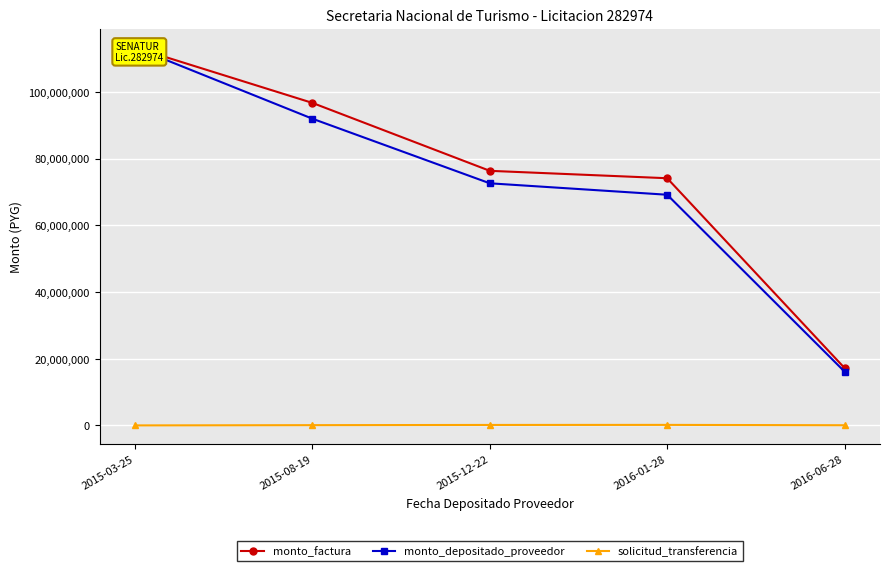

What is the value of the monto_depositado_proveedor point at the 4th from the left?

69198701